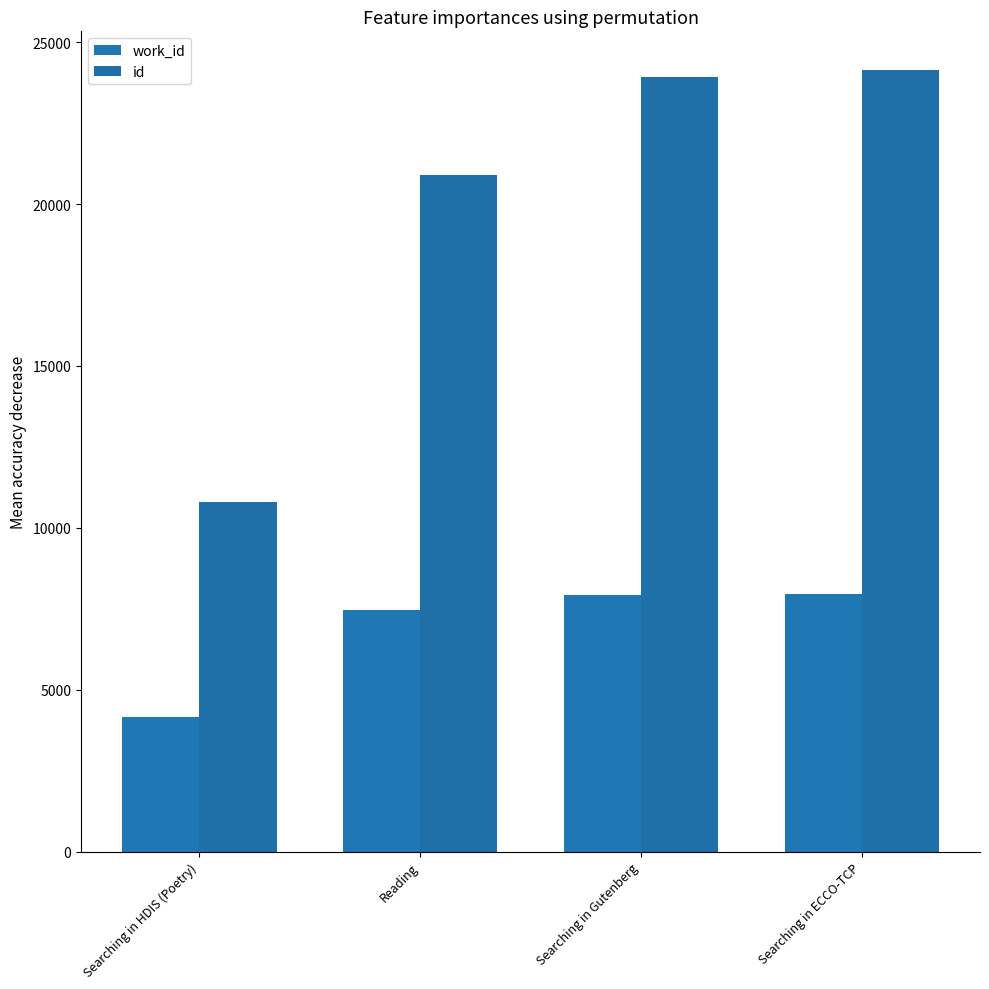

What is the difference between the highest and lowest values at Reading?

13436